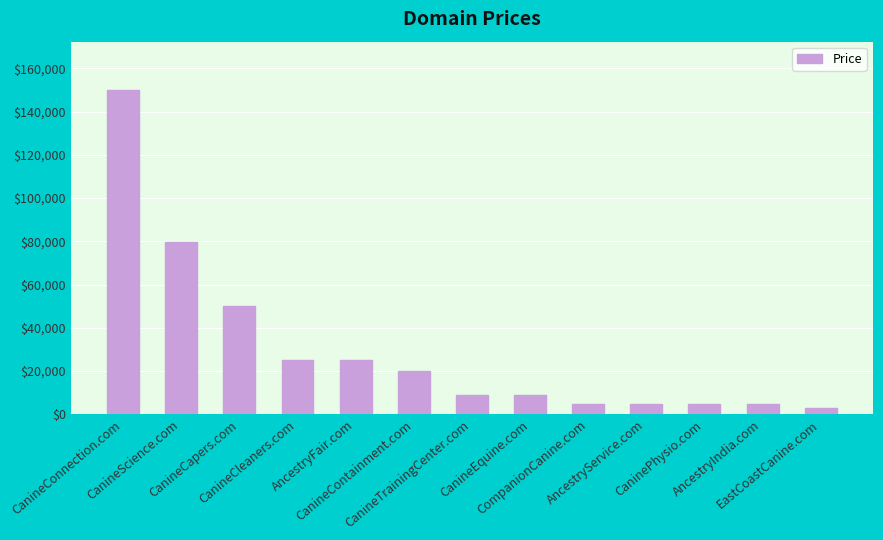

Reading left to right, what are all the values shown in this chart?

CanineConnection.com=149888	CanineScience.com=79888	CanineCapers.com=49888	CanineCleaners.com=24888	AncestryFair.com=24888	CanineContainment.com=19888	CanineTrainingCenter.com=8888	CanineEquine.com=8888	CompanionCanine.com=4888	AncestryService.com=4888	CaninePhysio.com=4888	AncestryIndia.com=4888	EastCoastCanine.com=2888